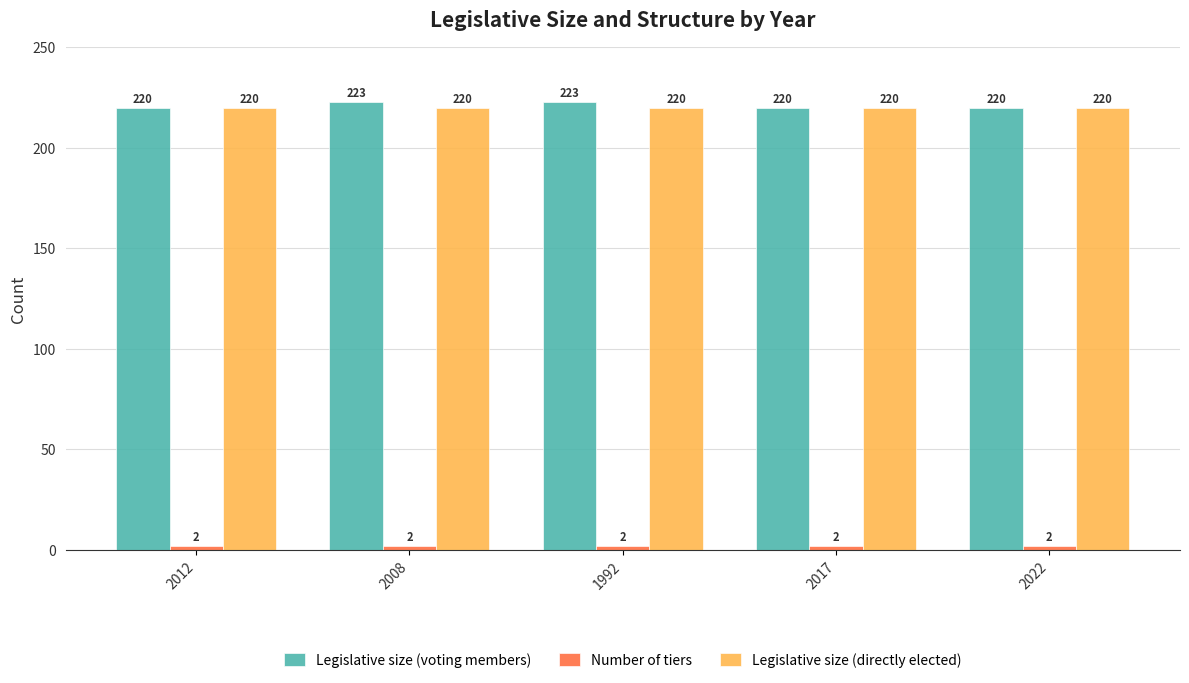

Are the bars grouped side by side (vs. stacked)?

Yes